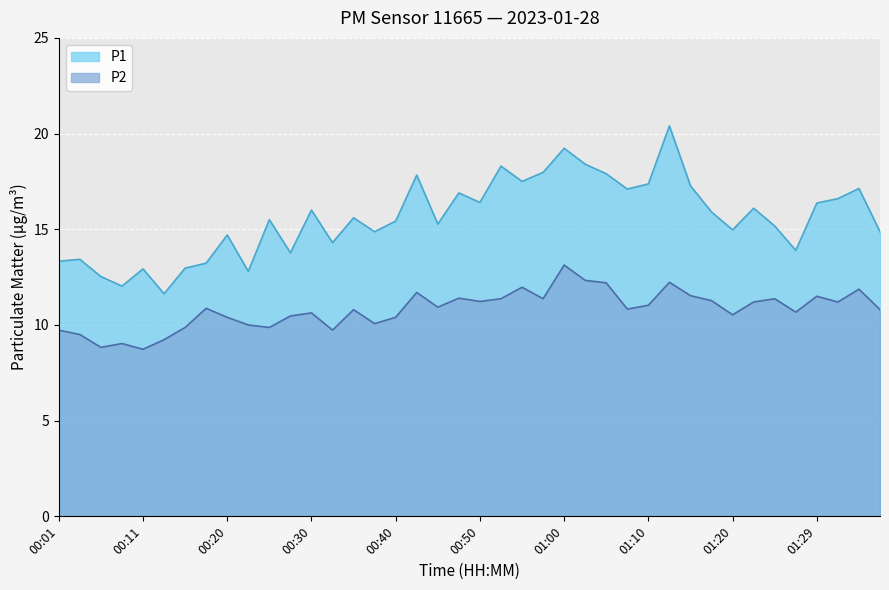

What are all the series names shown in the legend?

P1, P2